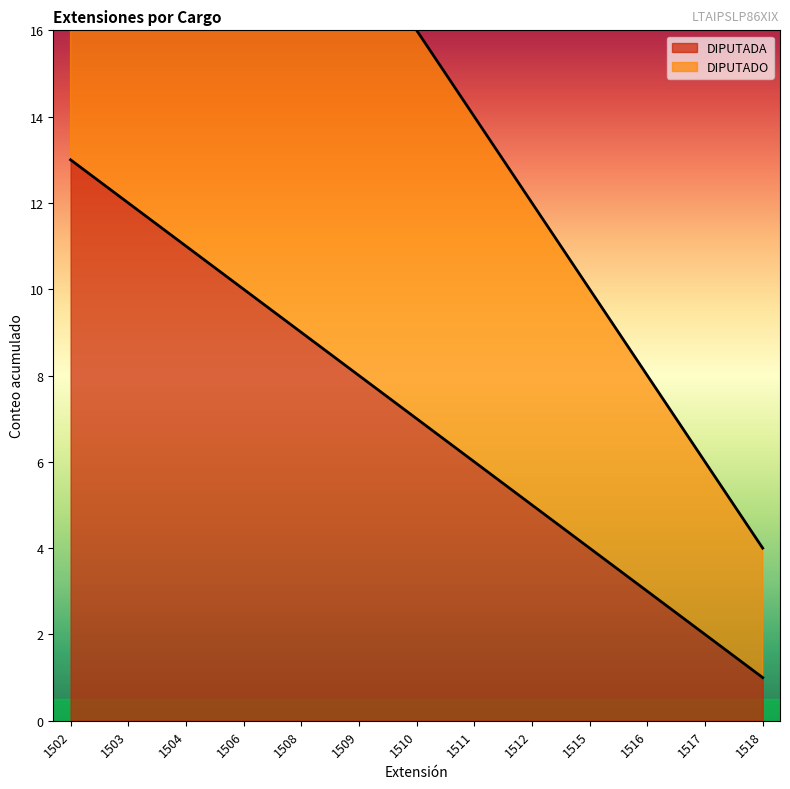

Reading right to left, transcribe all the data shown in this chart.

DIPUTADA: 1	2	3	4	5	6	7	8	9	10	11	12	13
DIPUTADO: 4	6	8	10	12	14	16	18	20	22	24	26	28